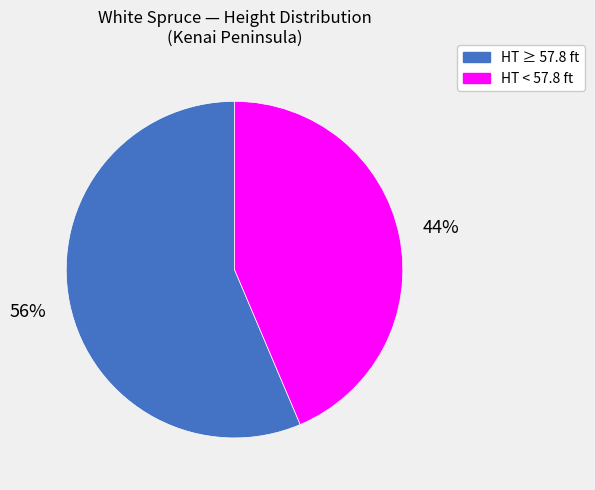

To the nearest percent, what portion does HT < 57.8 ft represent?

44%